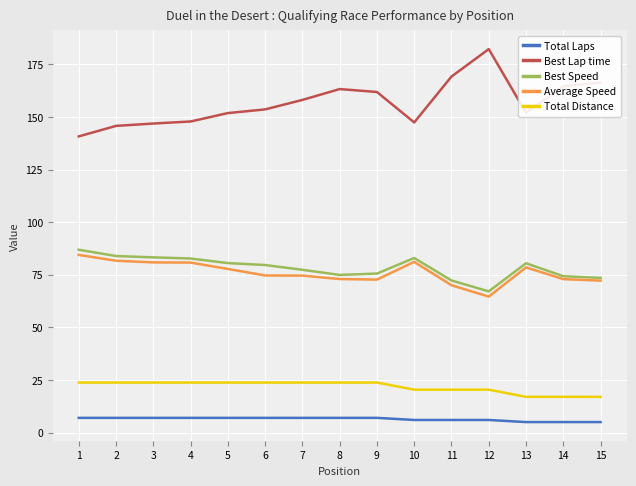

Is the value of Average Speed at 10 greater than the value of Total Distance at 15?

Yes